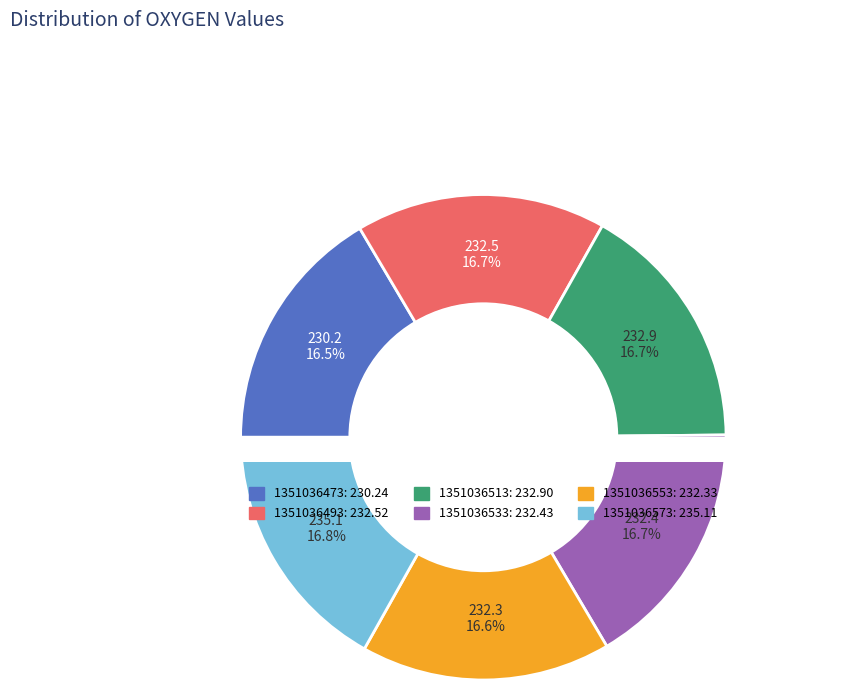

What portion of the pie excludes 1351036473?

83.5%